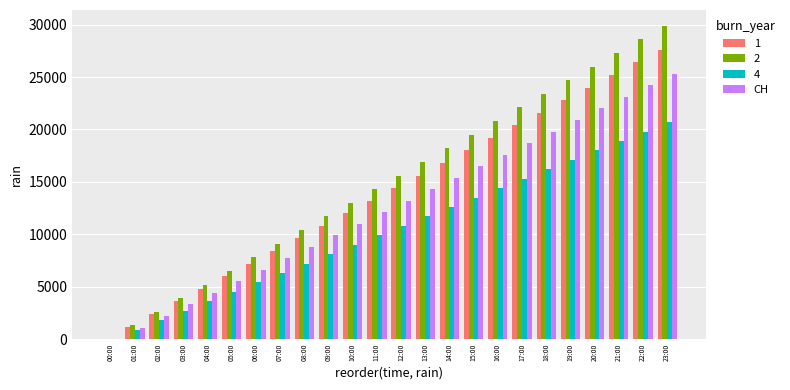

Which label corresponds to the largest value in the chart?

23:00